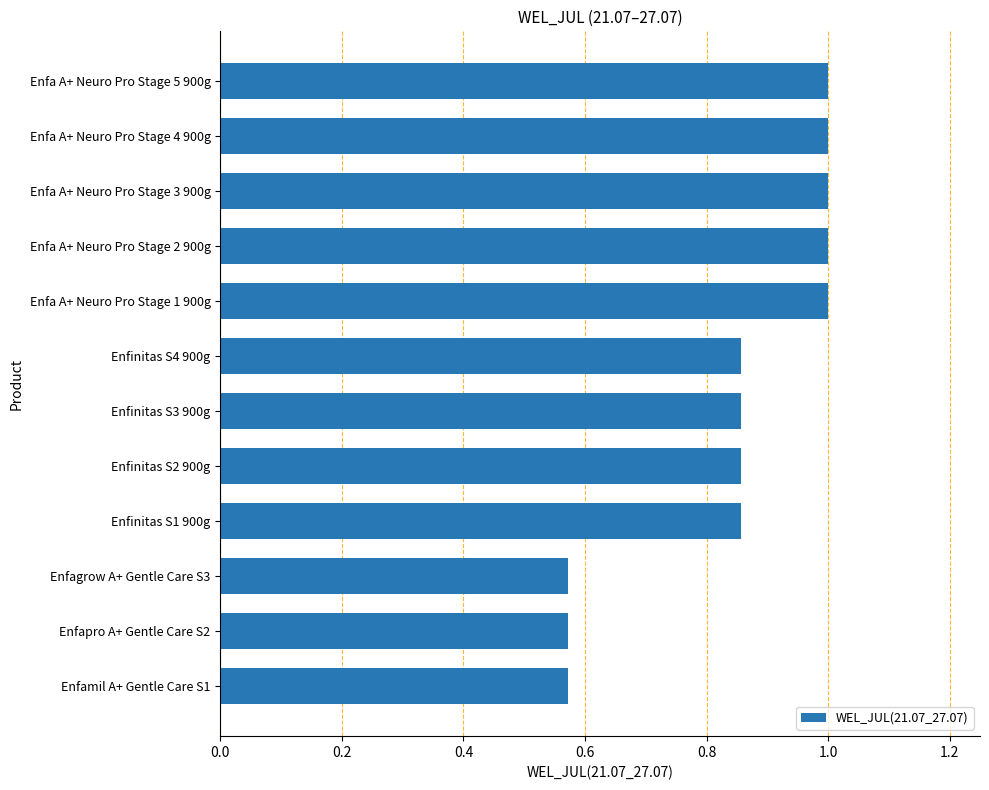

What is the difference between the maximum and minimum values?

0.4